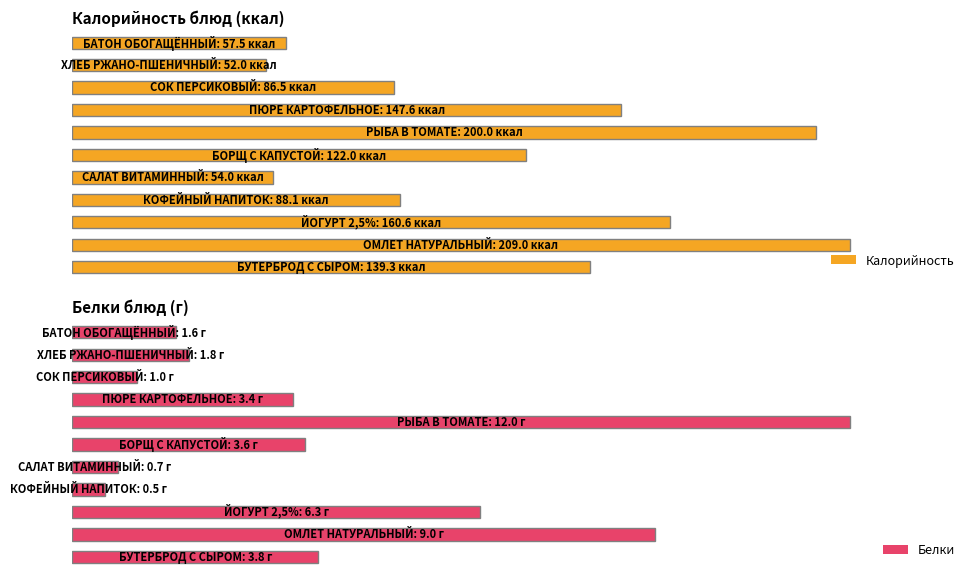

What is the value of the Калорийность bar at the 3rd from the left?

160.6